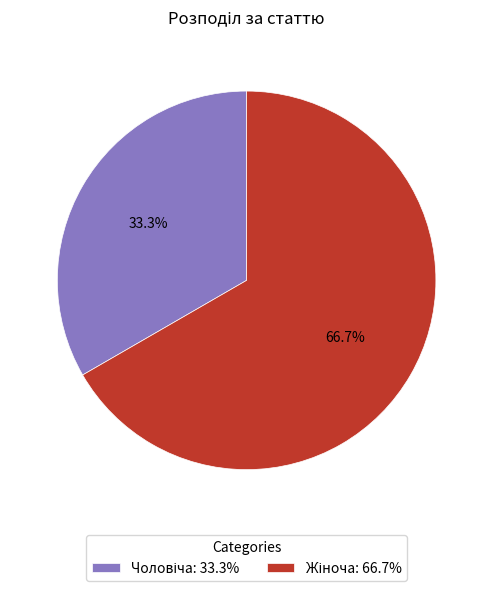

Is there a majority slice in this chart?

Yes